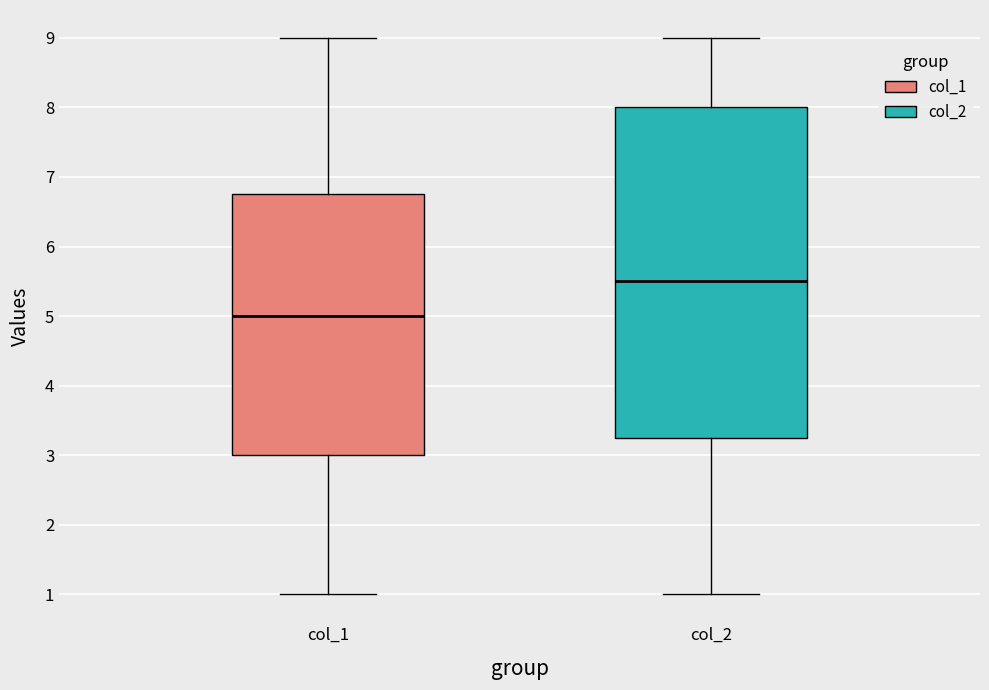

Reading left to right, read every box against the y-axis: the position of its median line, the range the box covers, and the ends of its whiskers. The values are not printed on the chart, so give them approximately, as read against the axis.

col_1: median 5.0, box 3.0 to 6.8, whiskers 1.0 to 9.0
col_2: median 5.5, box 3.3 to 8.0, whiskers 1.0 to 9.0